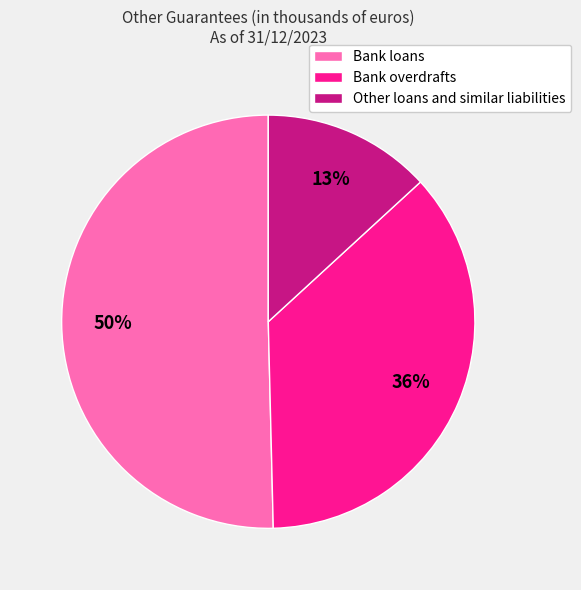

What percentage is the Bank overdrafts slice, to the nearest percent?

36%